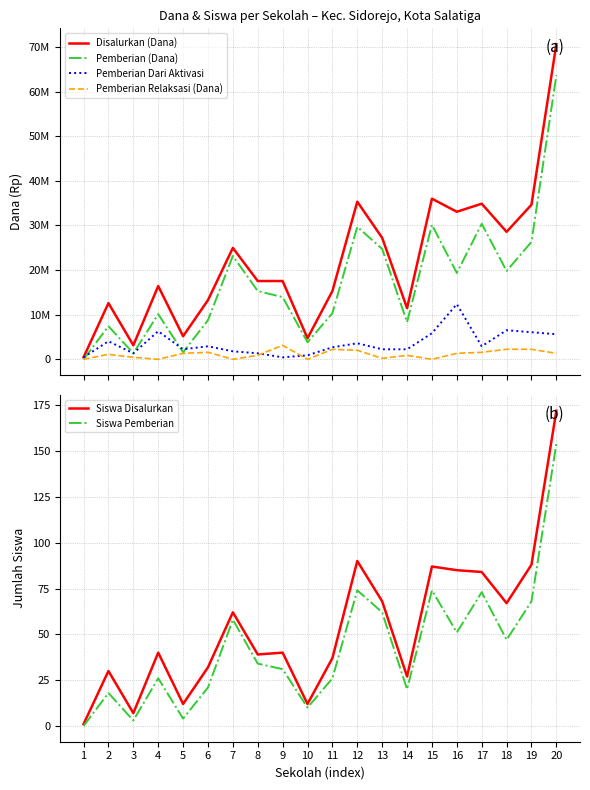

At which label does Siswa Disalurkan first exceed 40?

7